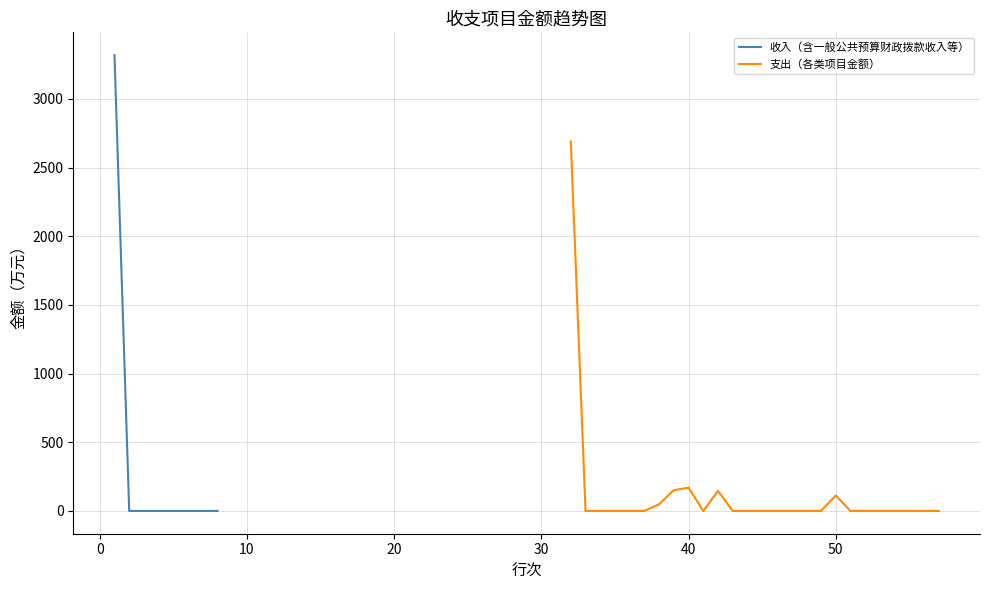

What is the highest value of the 支出（各类项目金额） series?

2690.8